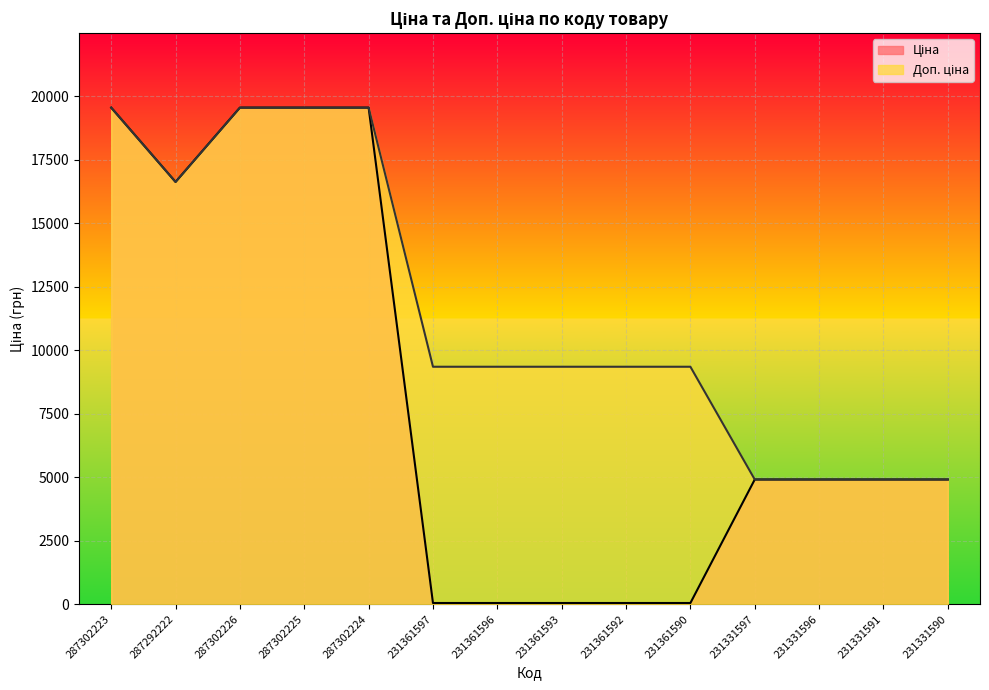

What is the value of the Ціна point at the 10th from the left?

41.5